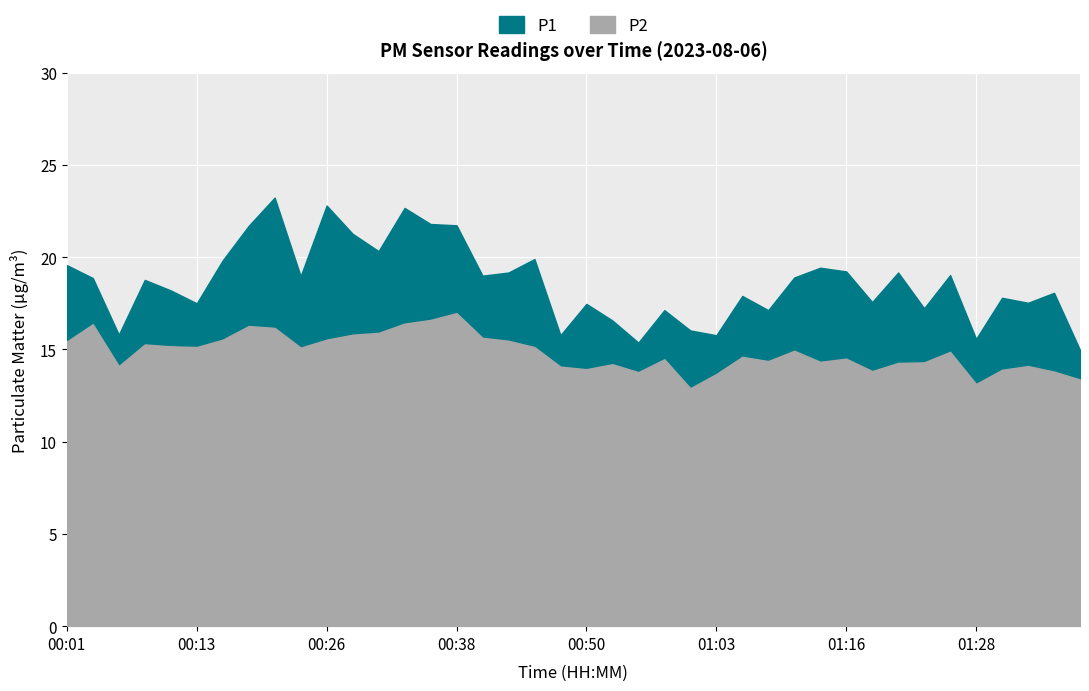

List the series in order of their overall mean, lowest first.

P2, P1